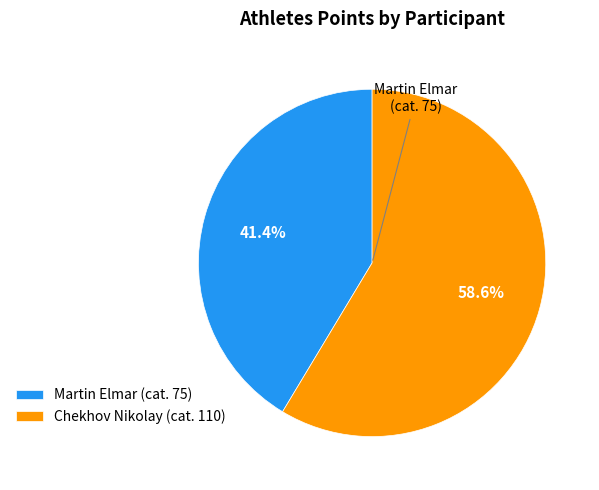

The Chekhov Nikolay slice represents 59% of the pie. True or false?

True